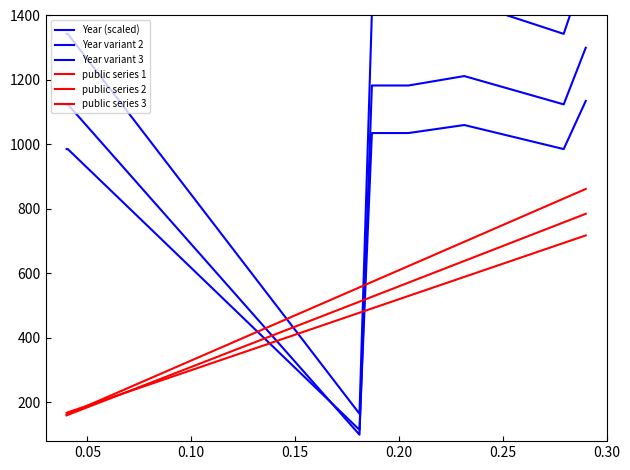

What is the highest value of the public series 2 series?

718.0